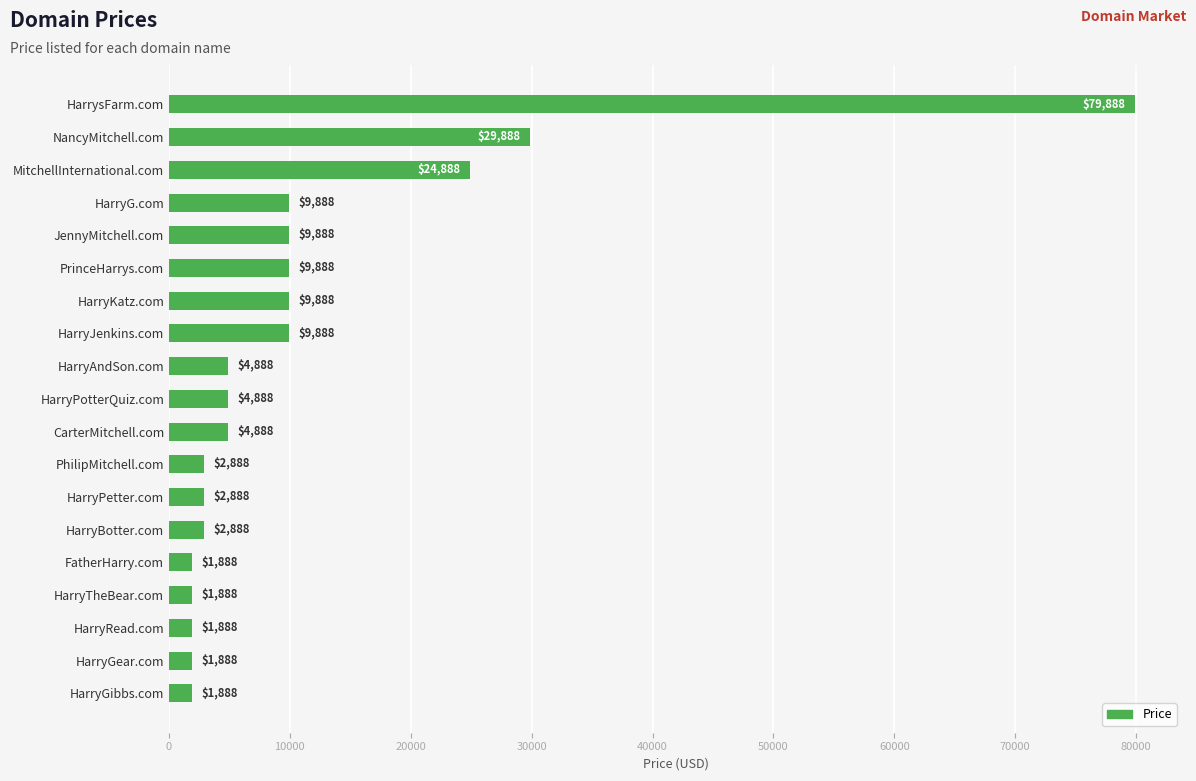

What is the change in value from HarryAndSon.com to HarryGibbs.com?

-3000